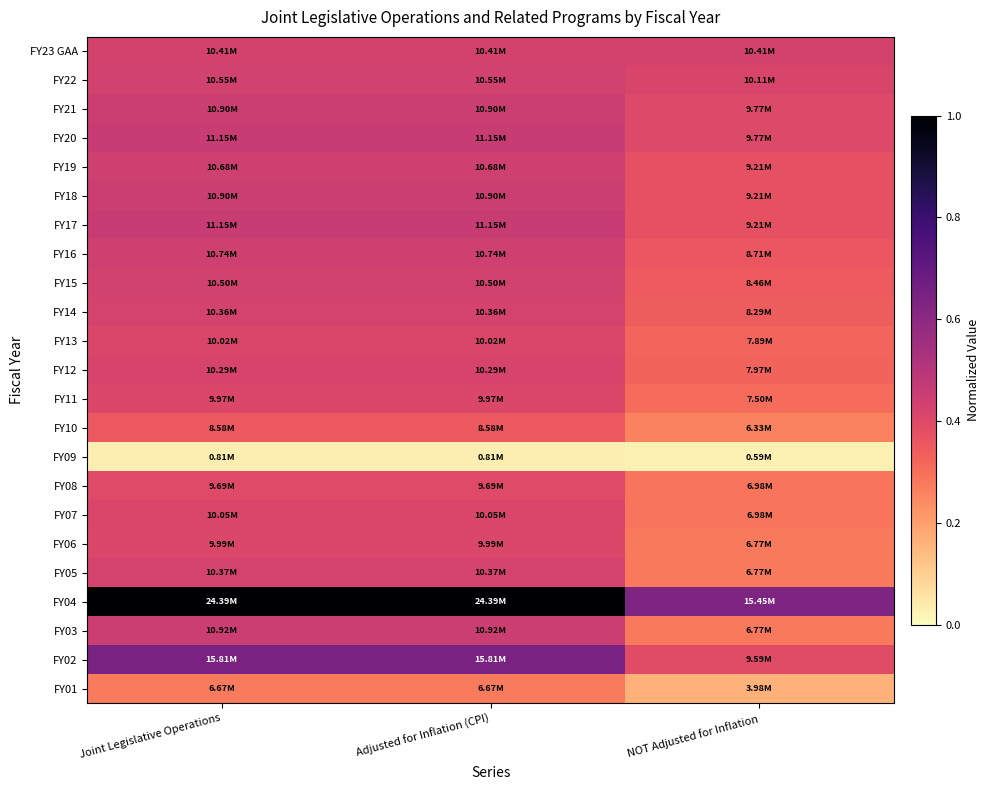

At which category does the chart reach its minimum across all series?

NOT Adjusted for Inflation